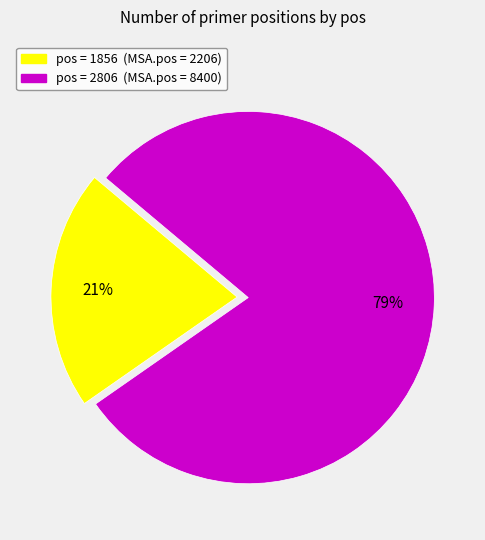

Does any single category account for the majority?

Yes